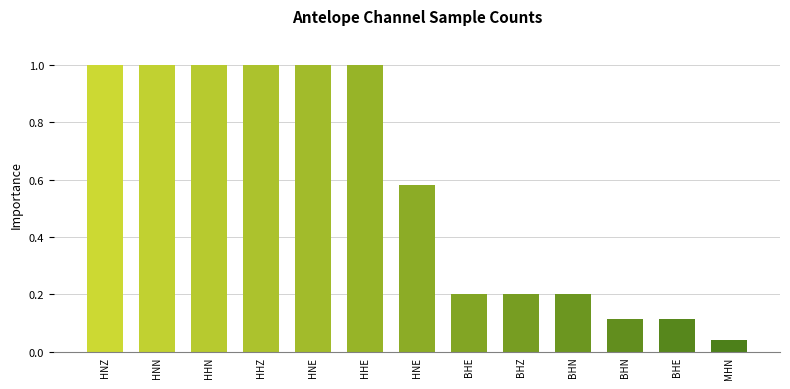

Approximately how many times larger is the value at BHE compared to HNZ?

0.1